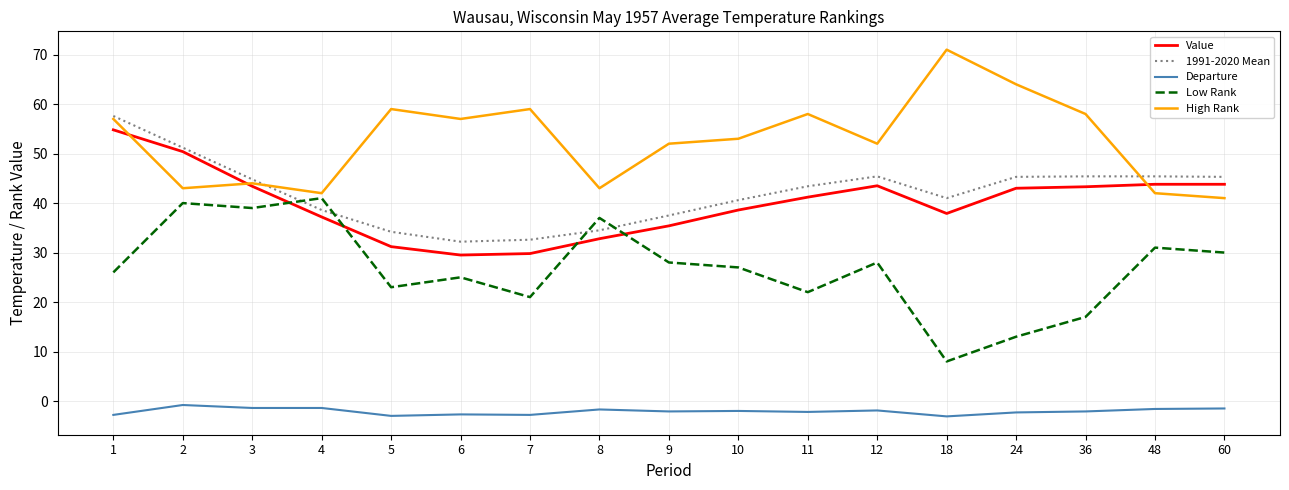

How many lines are shown in the chart?

5